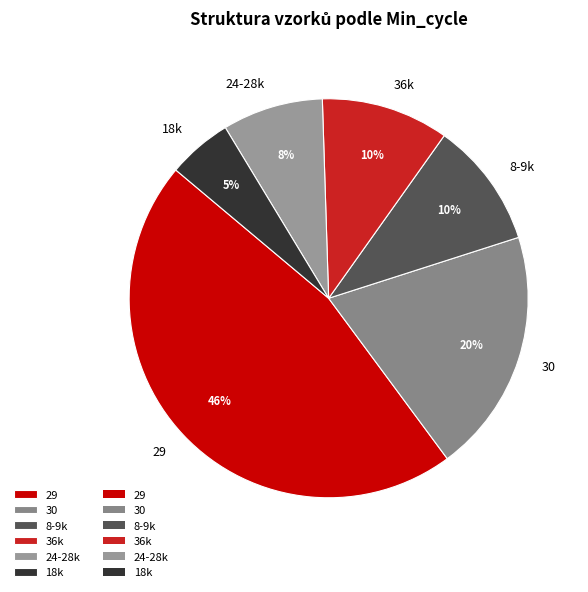

Do 36k and 8-9k together represent more than half of the pie?

No